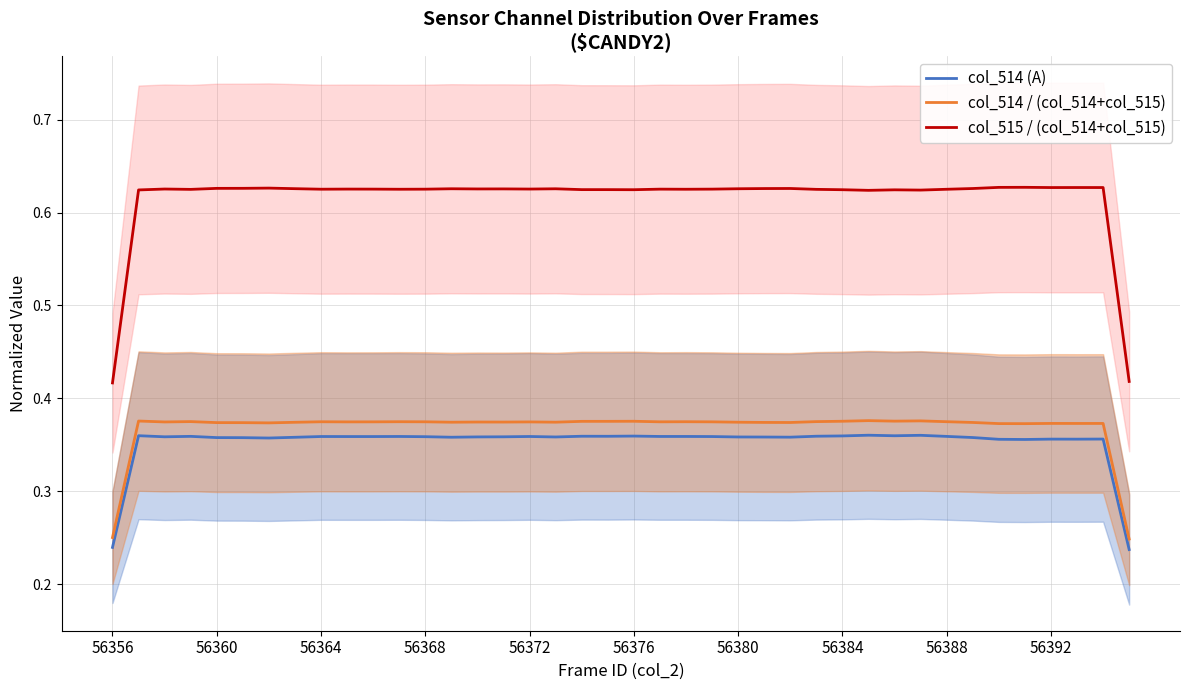

Which series has the largest range (max minus min)?

col_515 / (col_514+col_515)